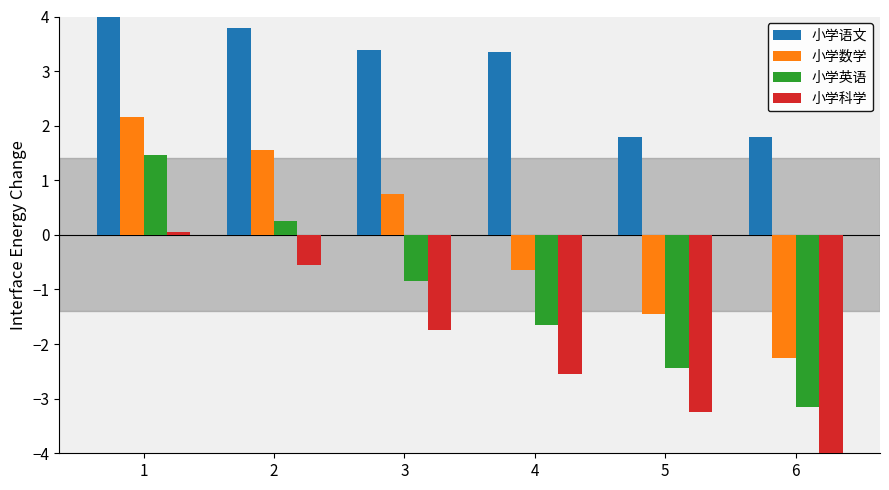

What is the difference between the maximum and minimum values in the 小学语文 series?

2.8